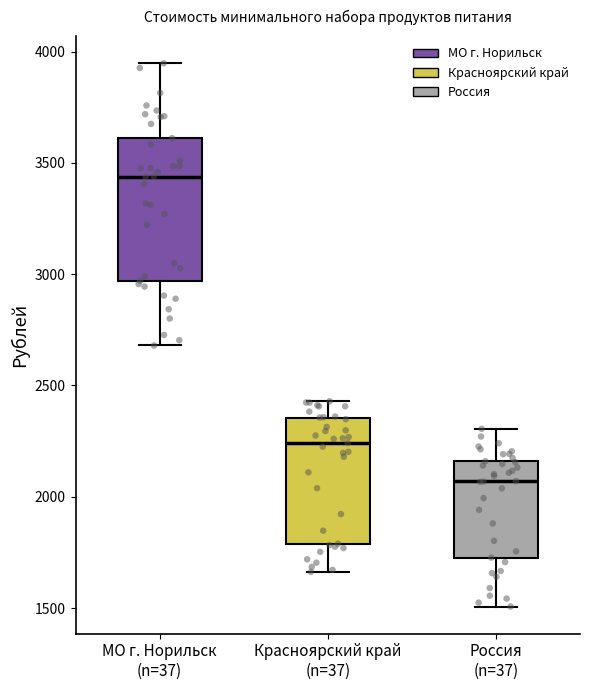

Where is the lower edge of the box for Россия (n=37) on the y-axis? The values are not printed on the chart, so give them approximately, as read against the axis.

1750